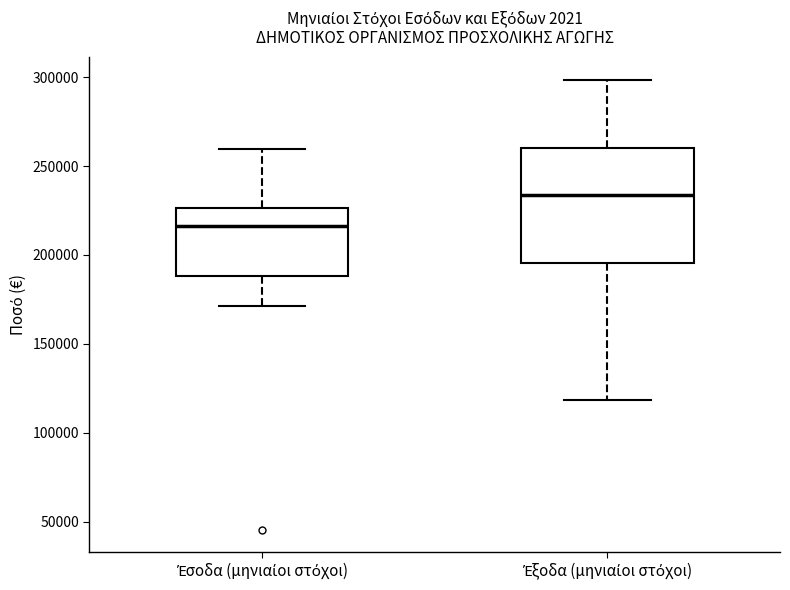

Which box has the lowest median line?

Έσοδα (μηνιαίοι στόχοι)